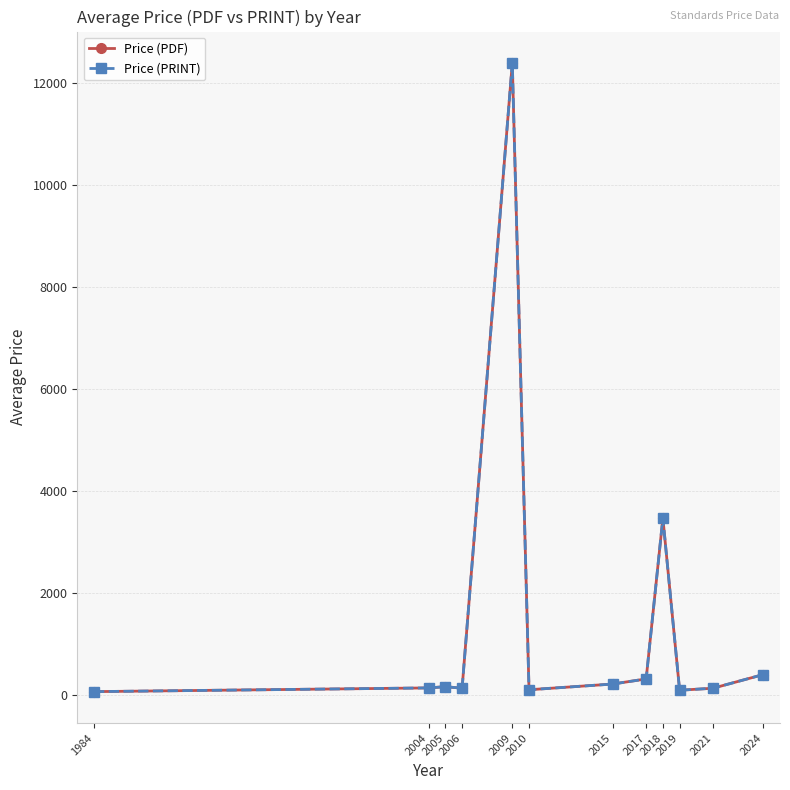

True or false: Price (PRINT) has more than 1 interior local peaks.

True